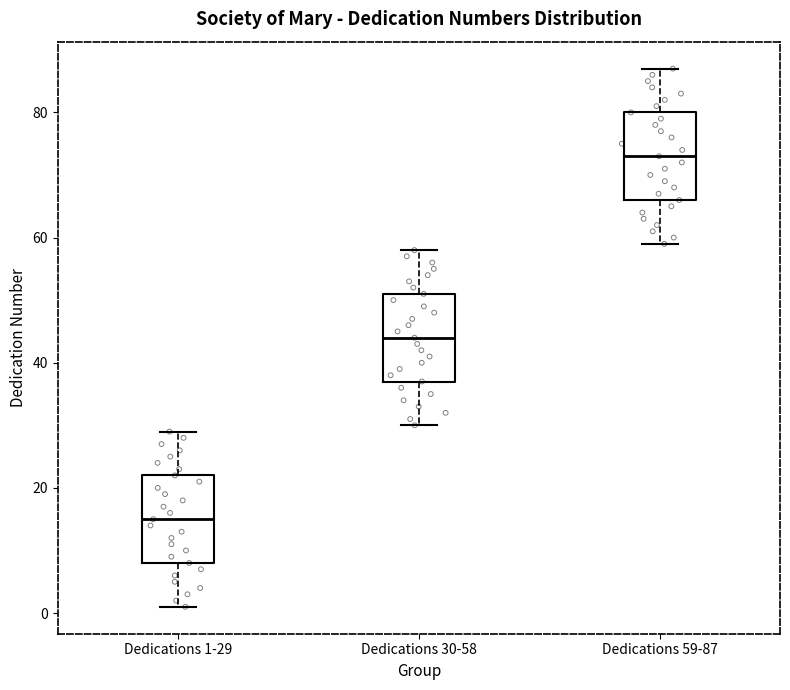

Reading left to right, read every box against the y-axis: the position of its median line, the range the box covers, and the ends of its whiskers. The values are not printed on the chart, so give them approximately, as read against the axis.

Dedications 1-29: median 16, box 8 to 22, whiskers 2 to 30
Dedications 30-58: median 44, box 38 to 52, whiskers 30 to 58
Dedications 59-87: median 74, box 66 to 80, whiskers 60 to 88